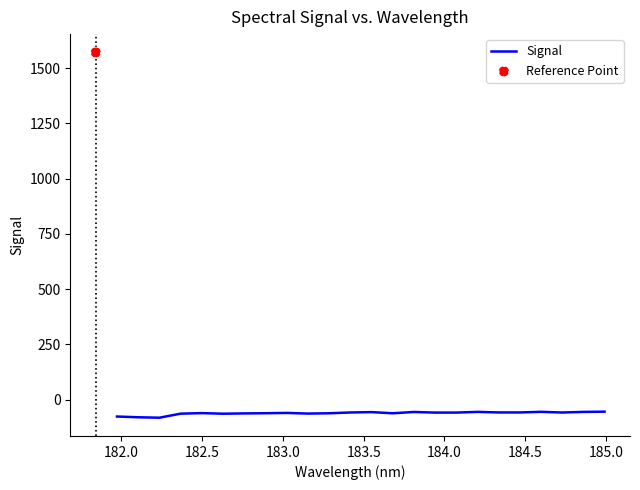

What is the highest value of the Signal series?

-55.0